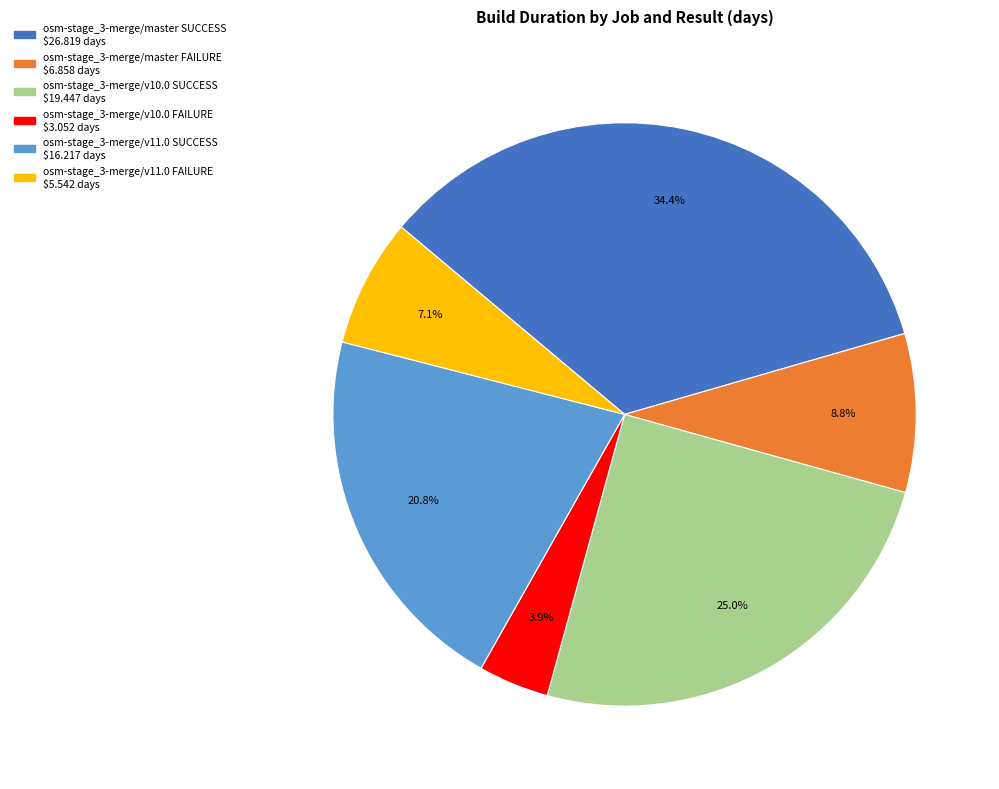

To the nearest percent, what is the average slice percentage?

17%